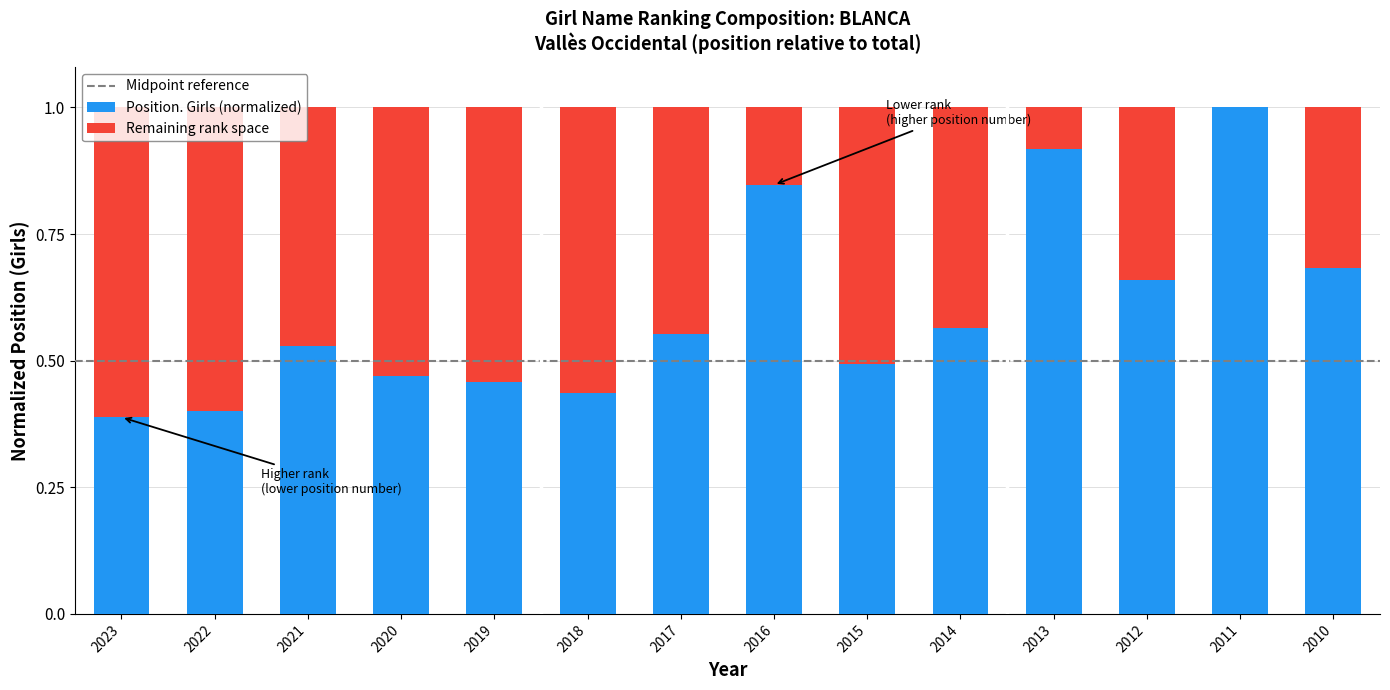

The value of Position. Girls (normalized) at 2016 is 1.5. True or false?

False